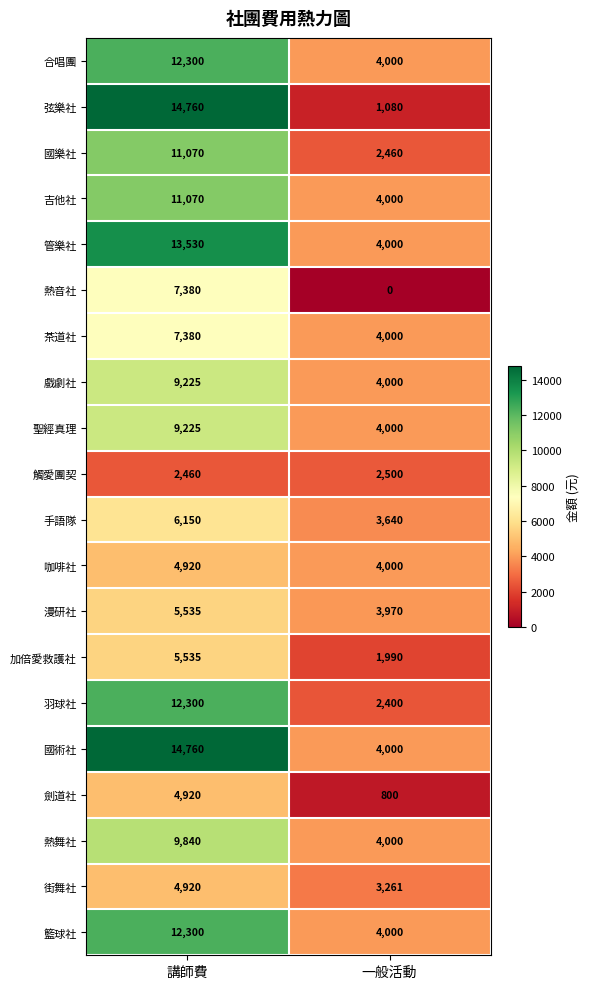

Which category has the highest value across all series?

講師費